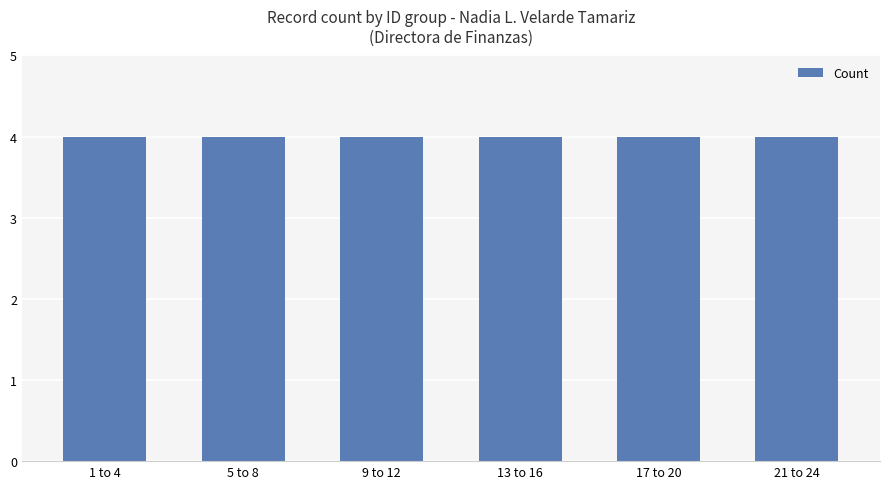

How many series are shown in this chart?

1